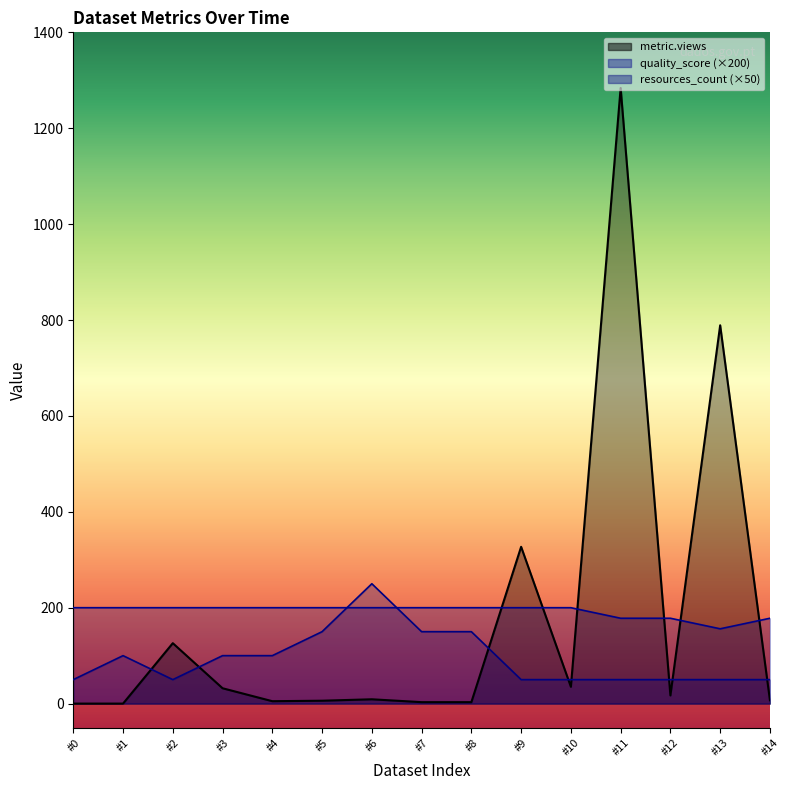

What are all the series names shown in the legend?

metric.views, resources_count, quality_score